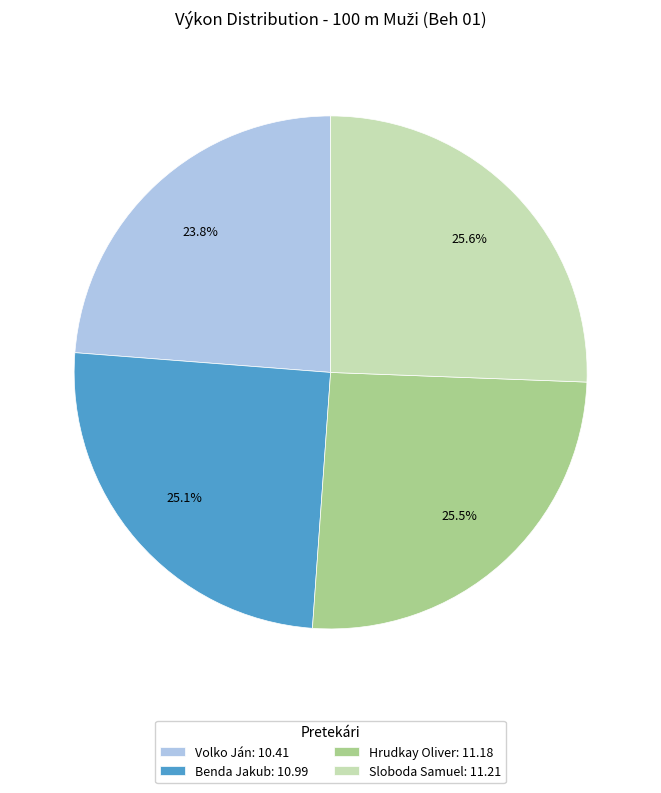

Is there any slice that represents more than half of the pie?

No